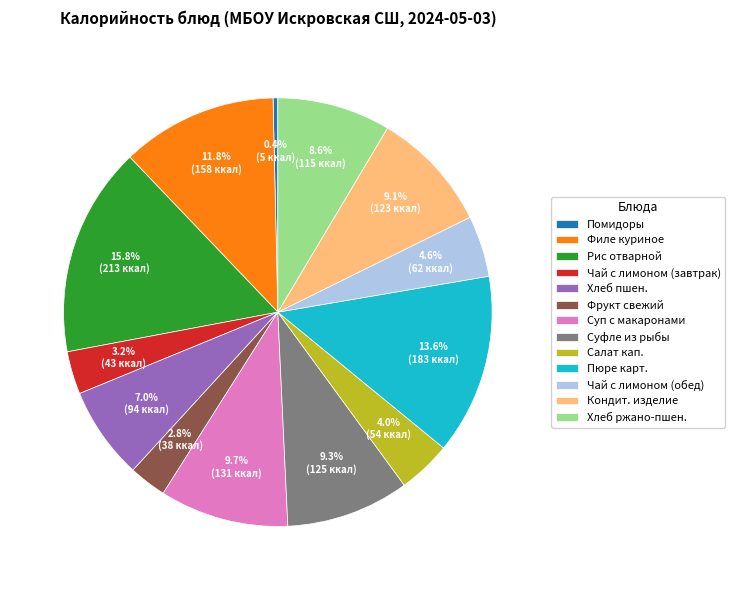

Which slice is the smallest?

Помидоры